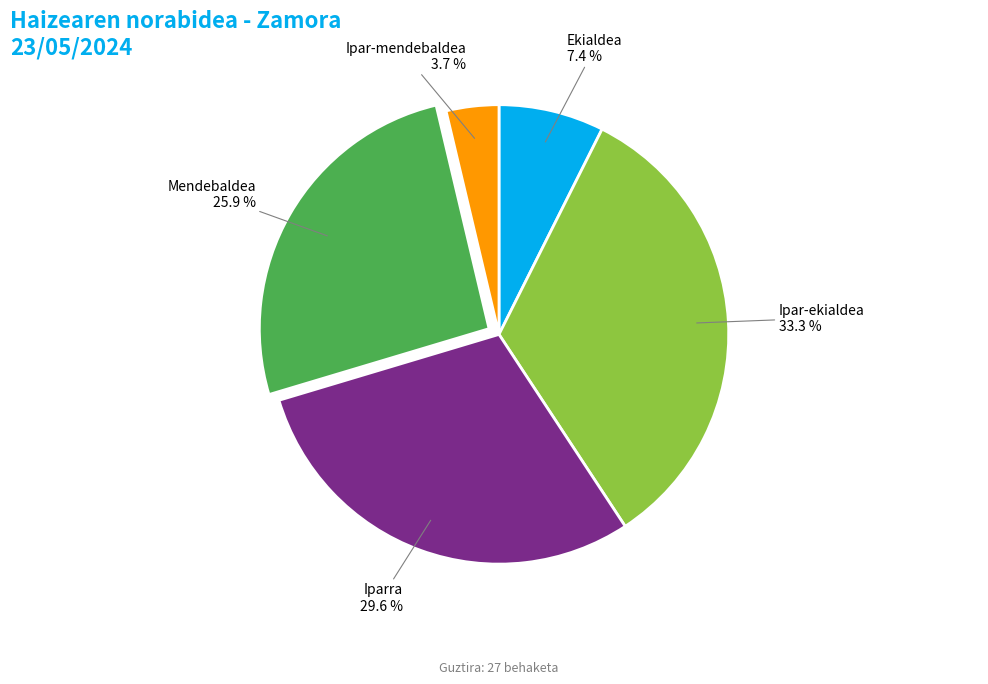

Between Ipar-ekialdea and Ekialdea, which is larger?

Ipar-ekialdea